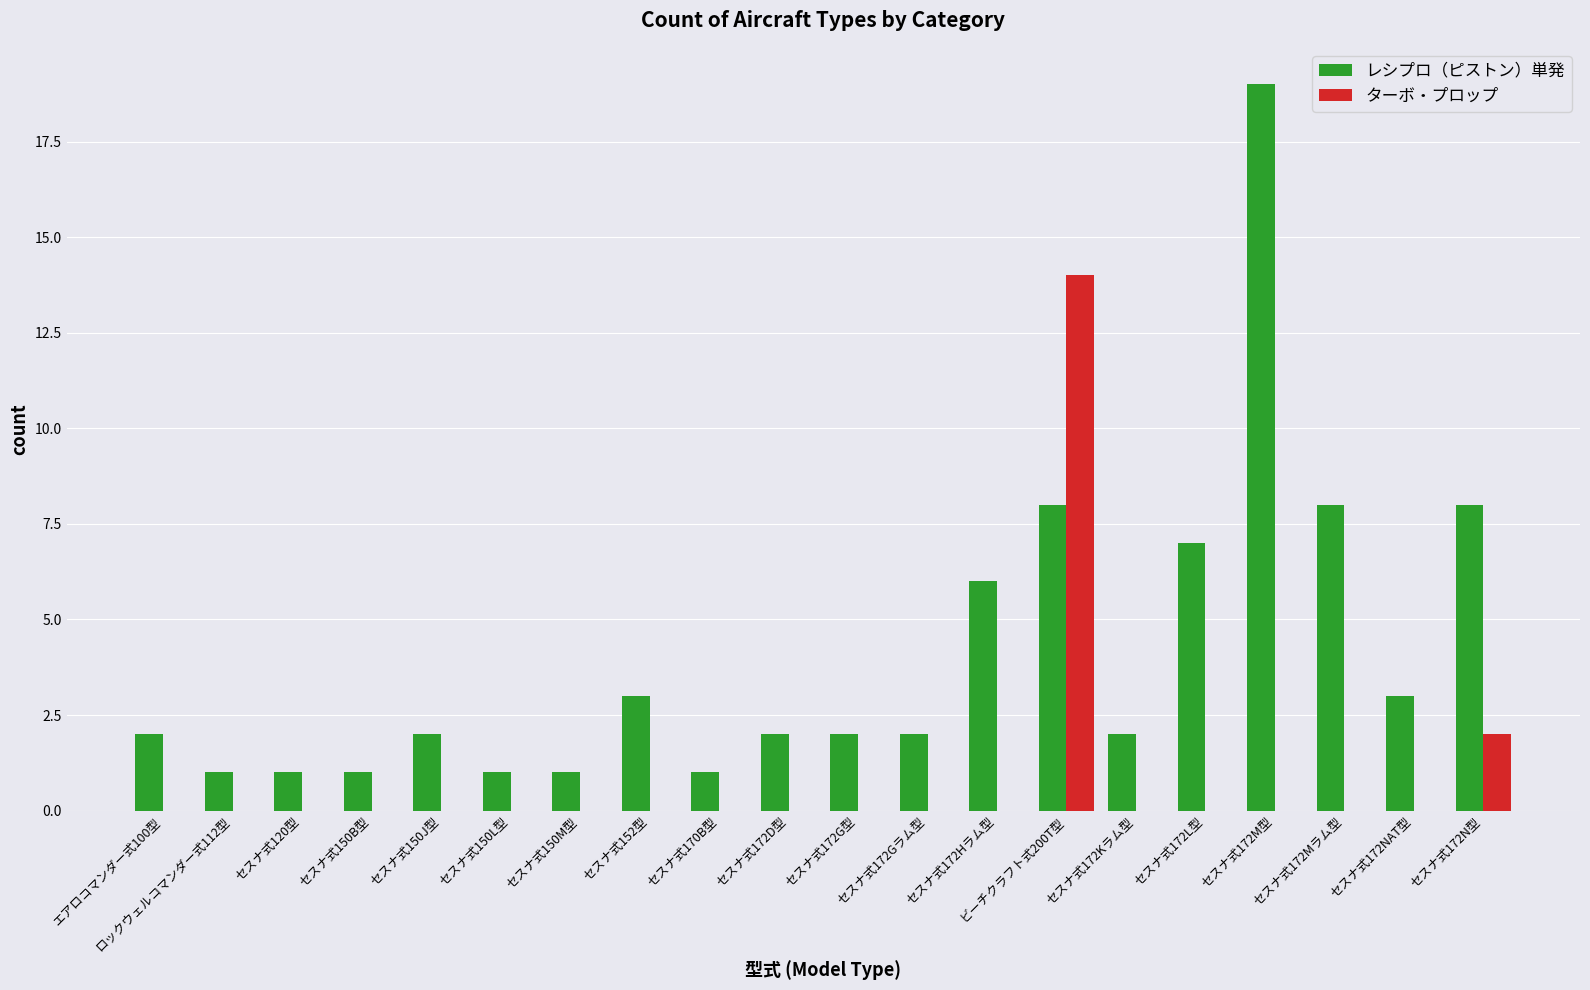

What is the highest value of the ターボ・プロップ series?

14